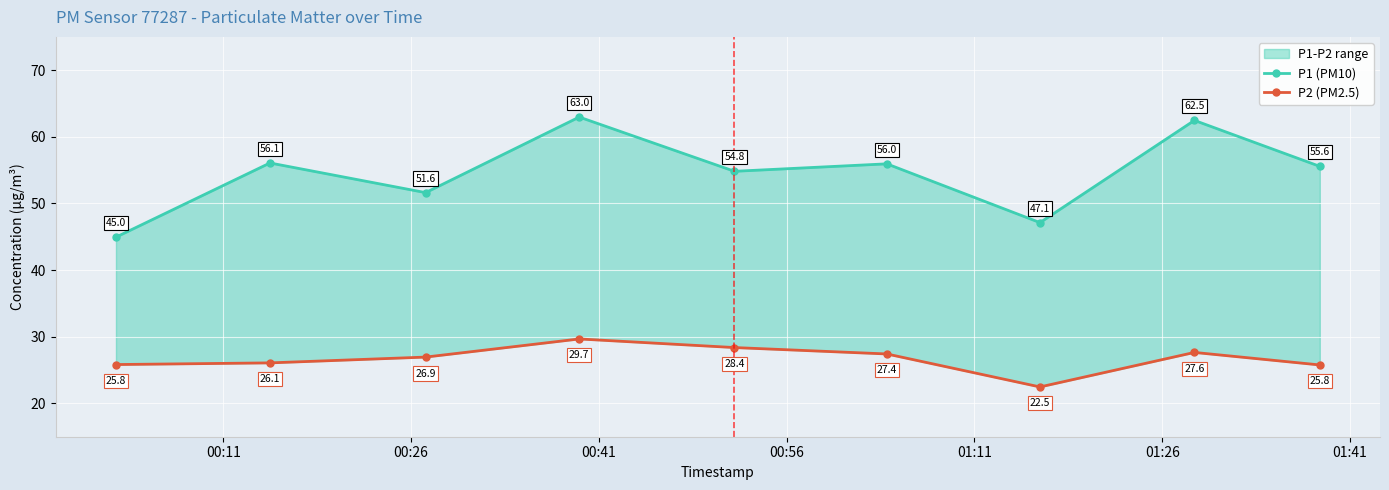

In P1 (PM10), how many points are higher than both neighbors (excluding endpoints)?

4